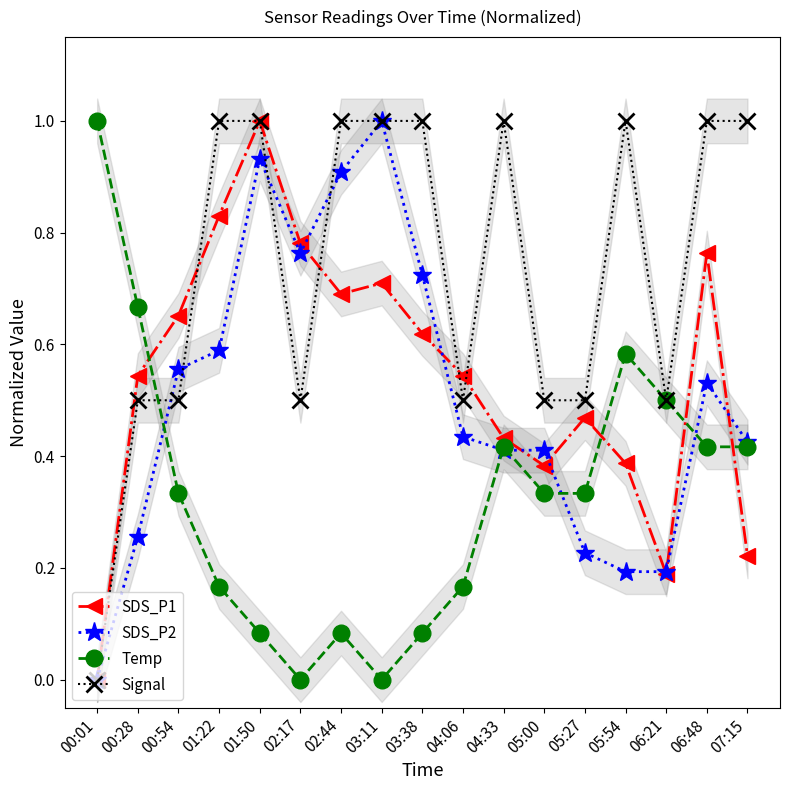

What is the difference between the maximum and minimum values in the SDS_P1 series?

1.0